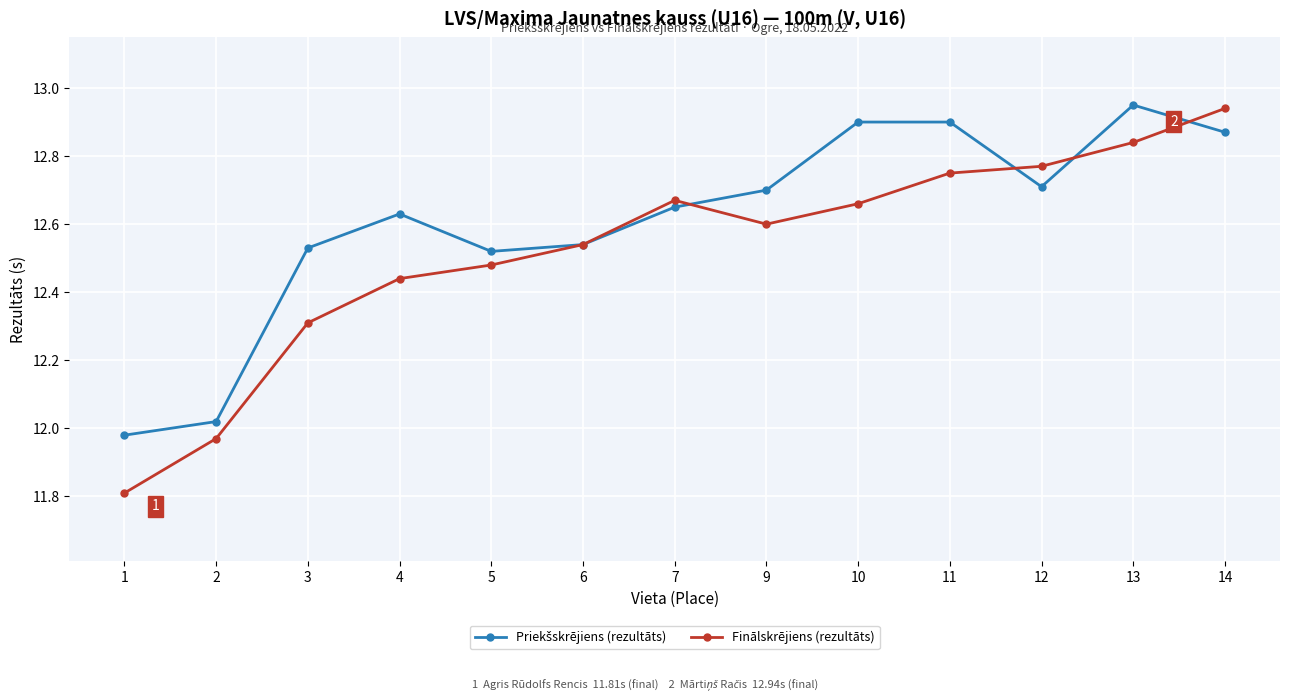

The value of Finālskrējiens (rezultāts) at 1 is 11.8. True or false?

True